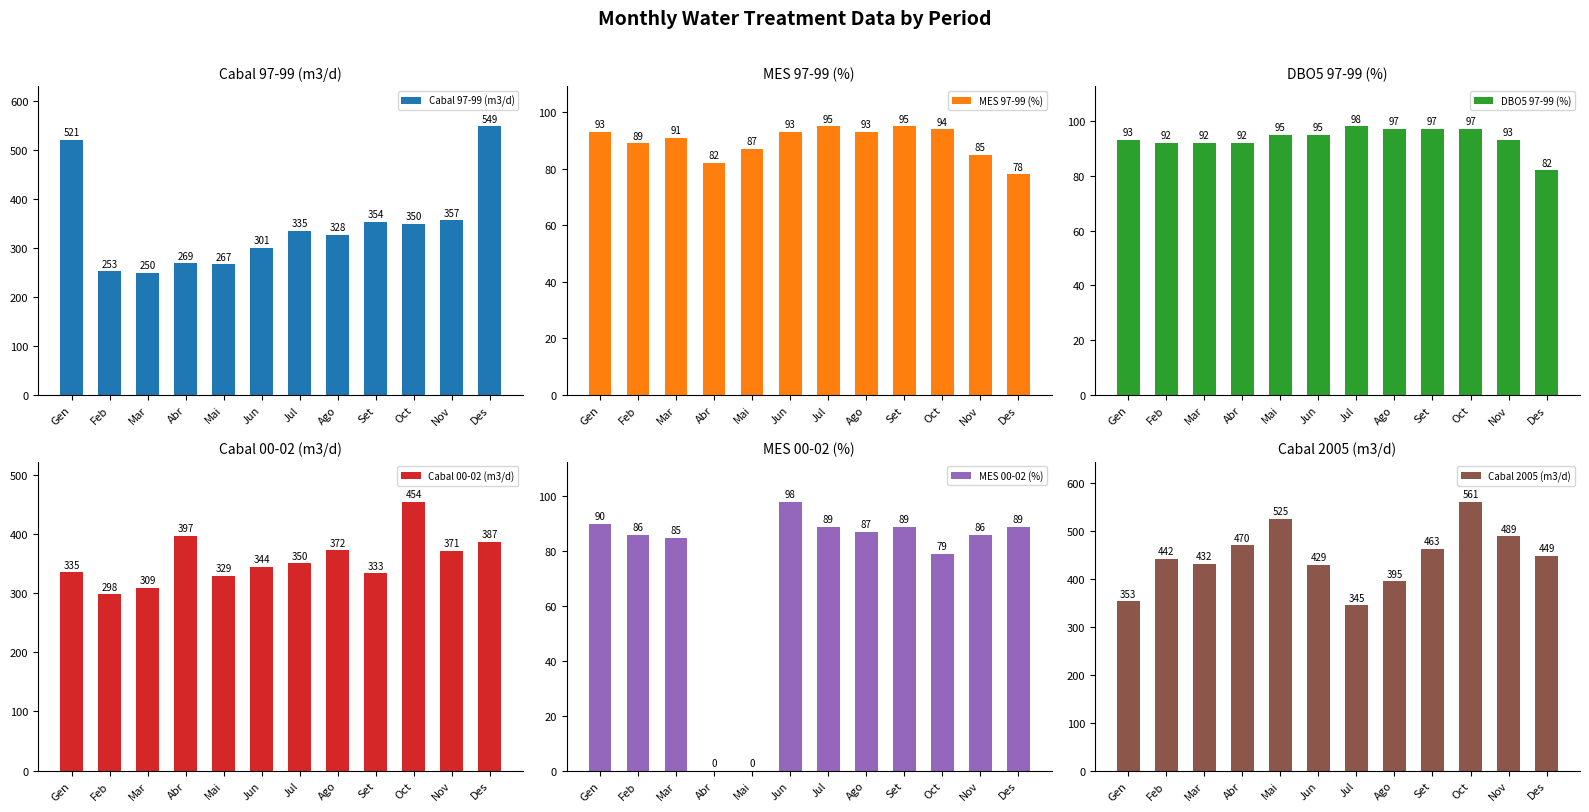

What is the value of the Cabal 2005 (m3/d) bar at the 4th from the left?

470